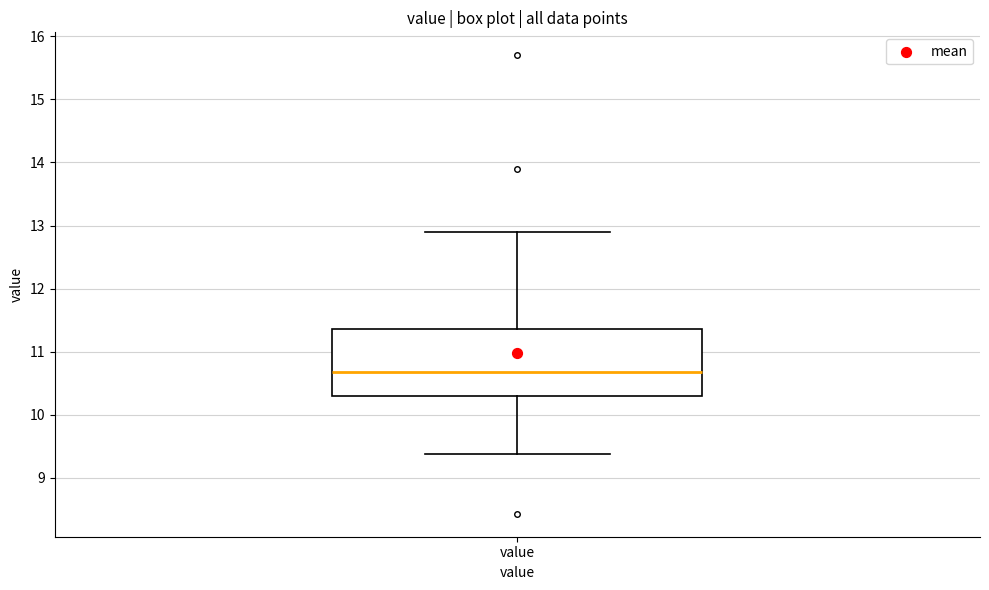

Read this box plot against the y-axis: the position of the median line, the range covered by the box, and the ends of both whiskers. The values are not printed on the chart, so give them approximately, as read against the axis.

median 10.7, box 10.3 to 11.4, whiskers 9.4 to 12.9